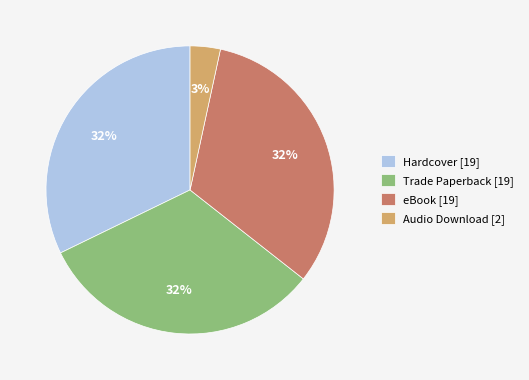

What is the ratio of the value at Trade Paperback to the value at eBook?

1.0